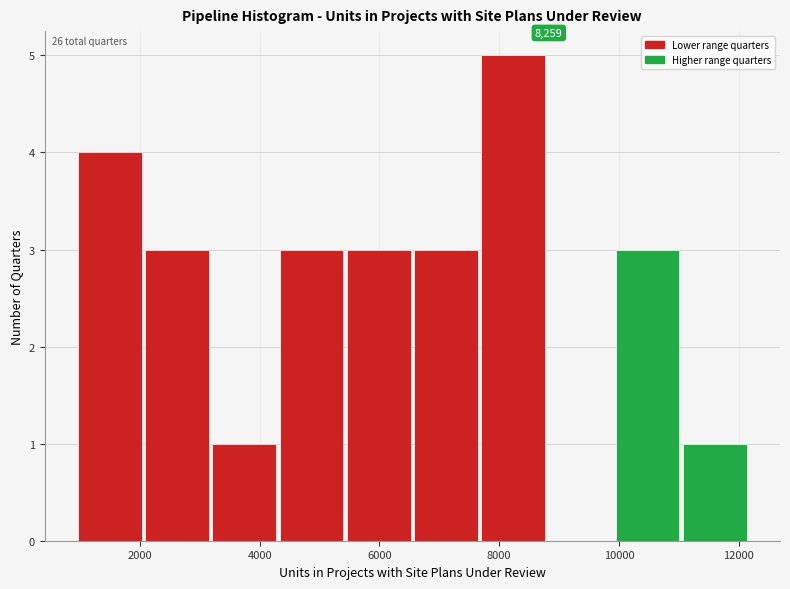

Which range on the x-axis has the tallest bar?

7600 to 8800